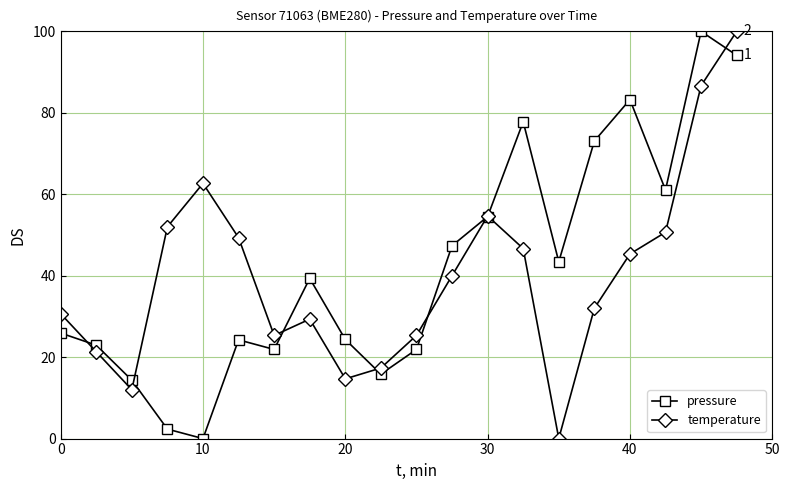

How many positive values does the pressure series have?

19